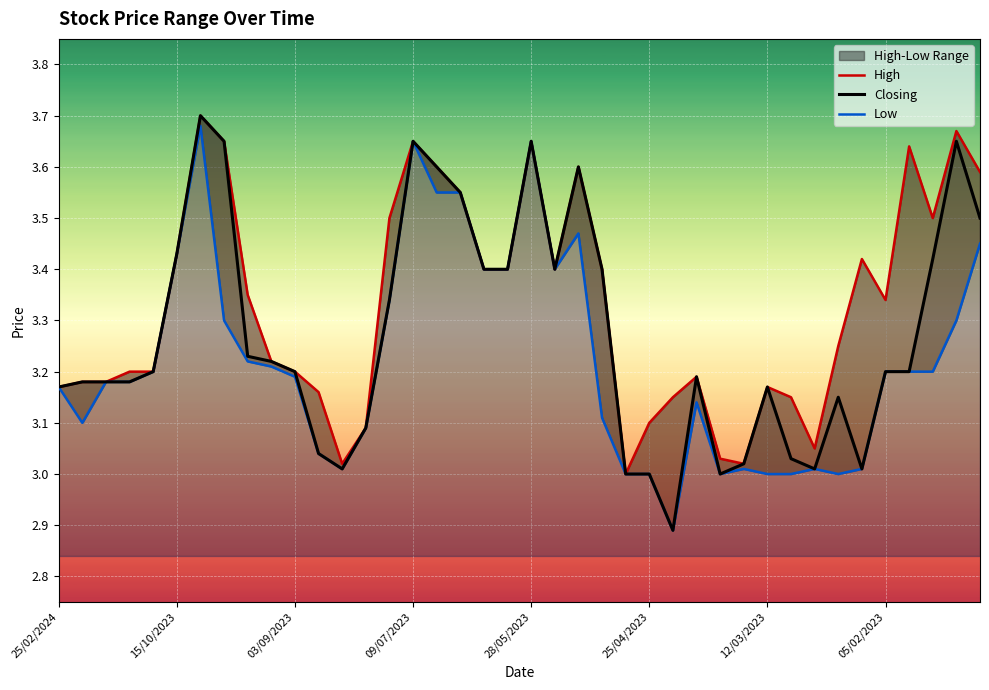

What is the lowest value of the Closing series?

2.9